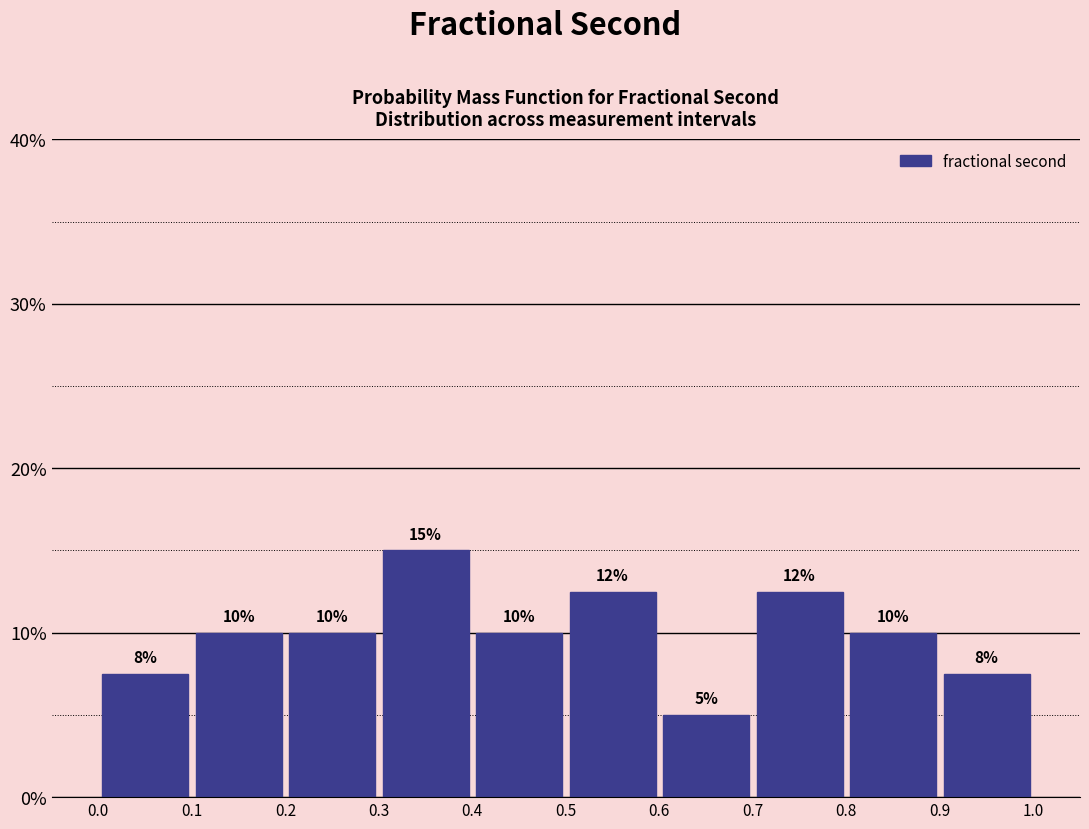

Over which range of the x-axis is the bar tallest?

0.3 to 0.4